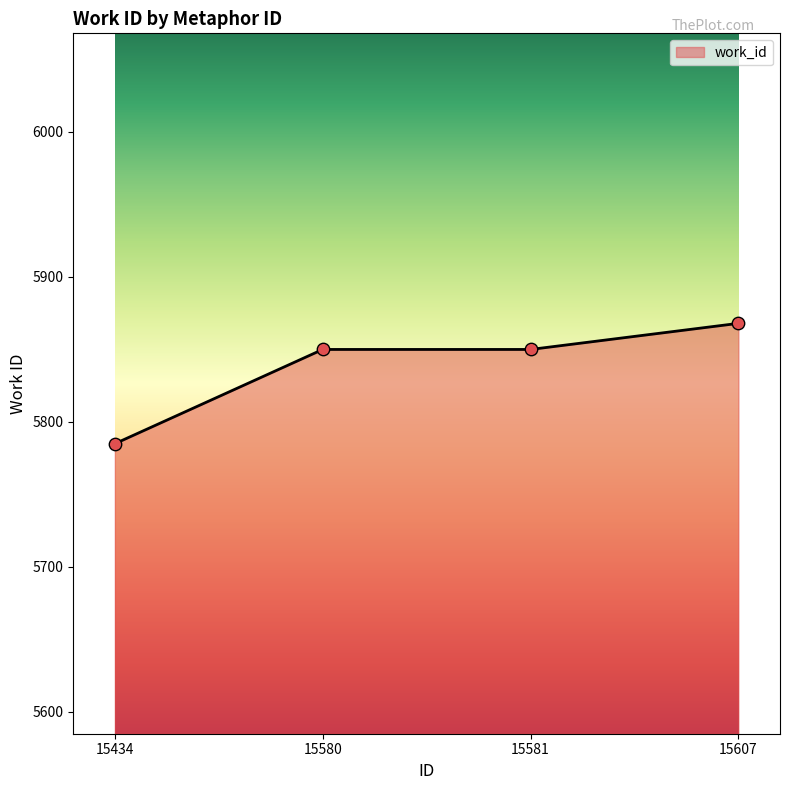

Approximately how many times larger is the value at 15434 compared to 15581?

1.0